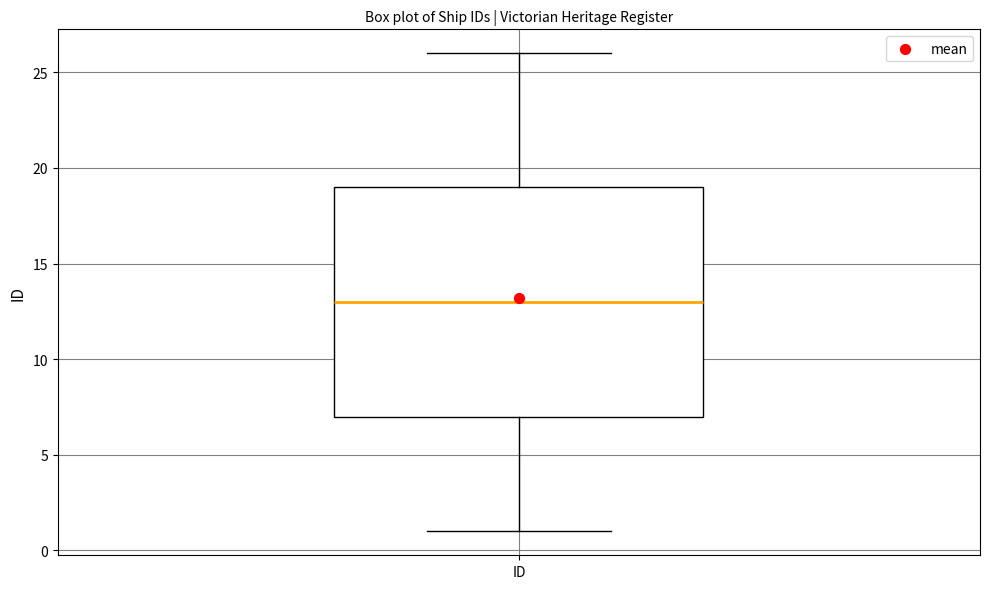

Read this box plot against the y-axis: the position of the median line, the range covered by the box, and the ends of both whiskers. The values are not printed on the chart, so give them approximately, as read against the axis.

median 13, box 7 to 19, whiskers 1 to 26